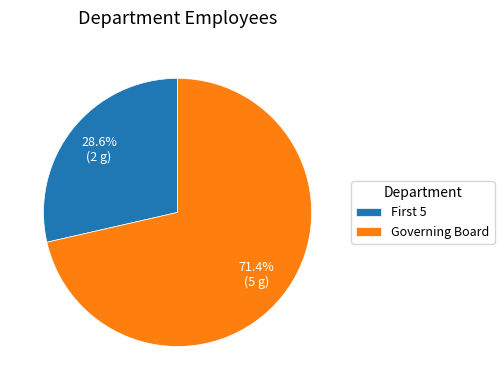

To the nearest percent, what percentage of the pie is Governing Board?

71%